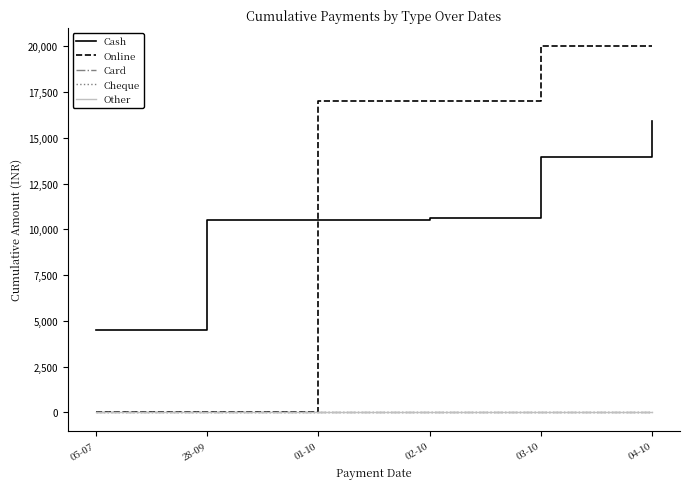

True or false: Cheque has more than 1 interior local peaks.

False